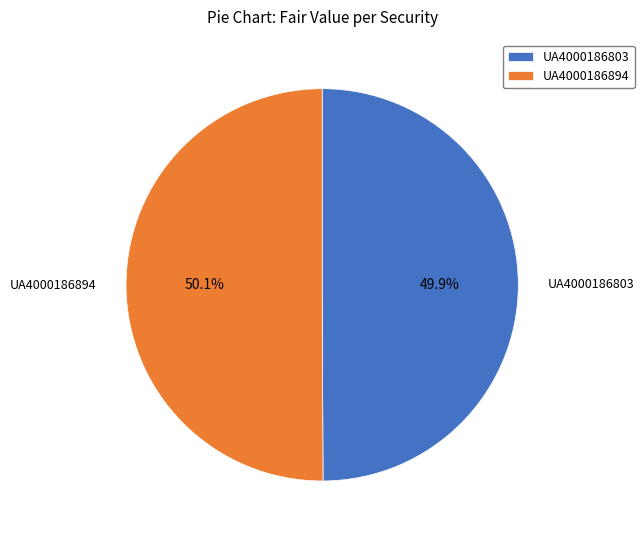

How much of the chart is everything except UA4000186803?

50.1%